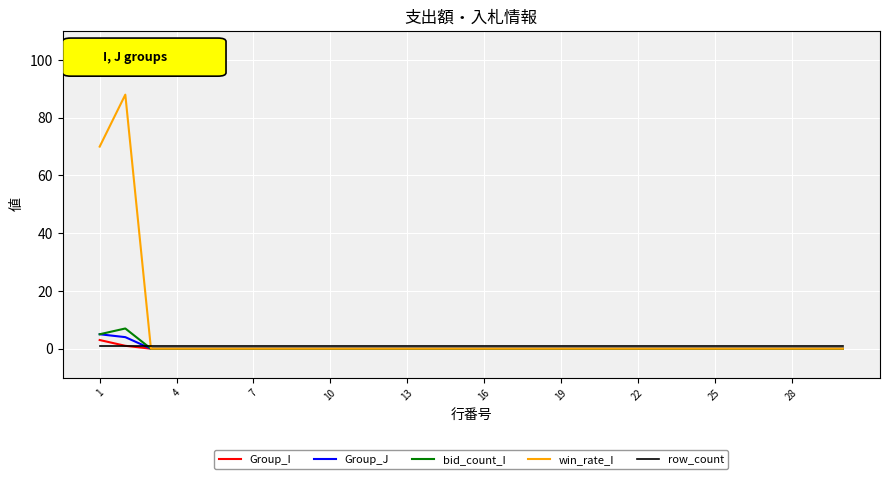

What is the greatest value displayed?

88